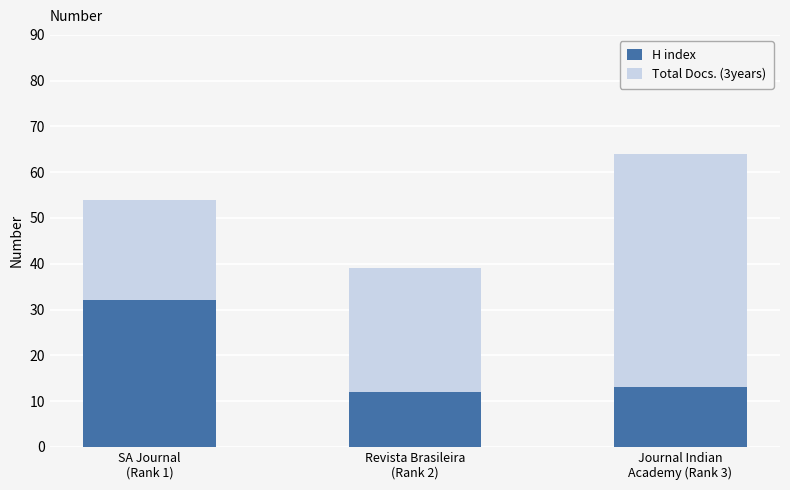

What is the average value of the H index series?

19